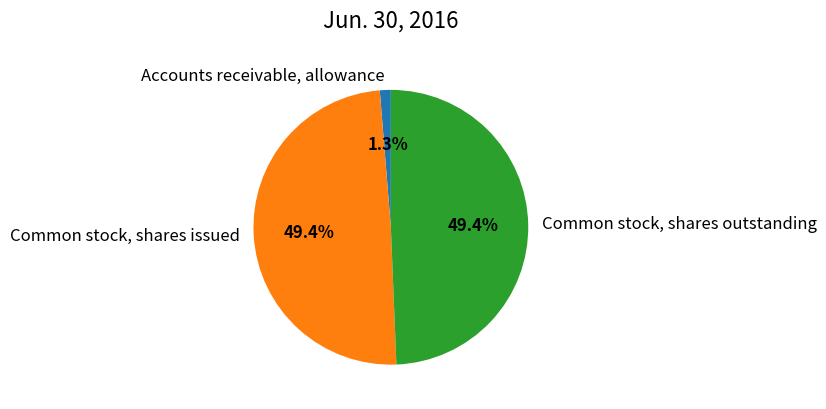

What percentage is the Common stock, shares outstanding slice, to the nearest percent?

49%